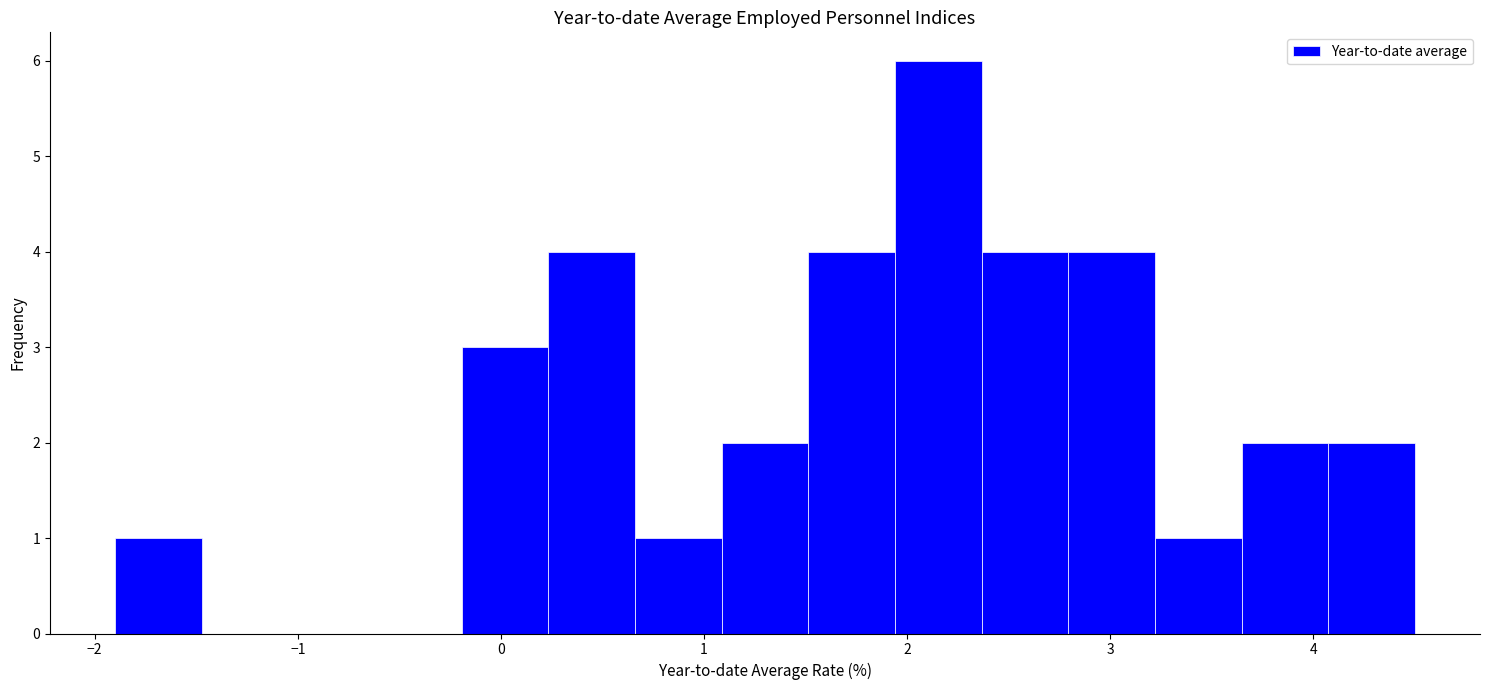

Over which range of the x-axis is the bar tallest?

1.9 to 2.4